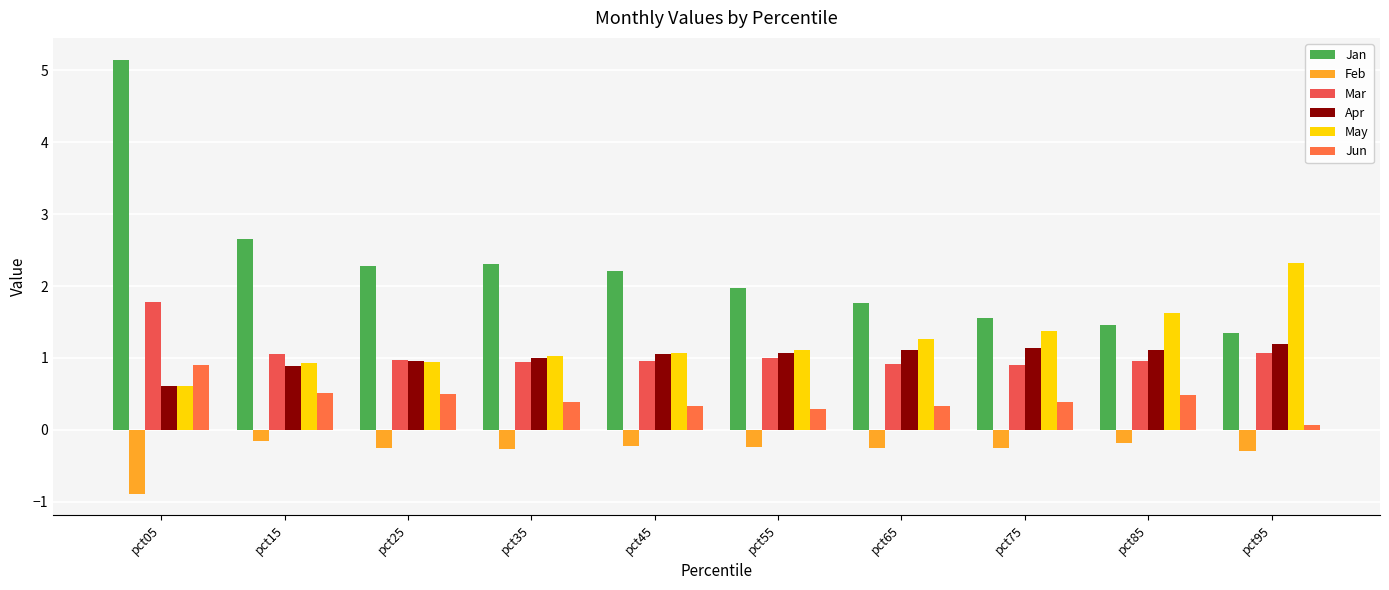

What is the value of the Jun bar at the 1st from the left?

0.9